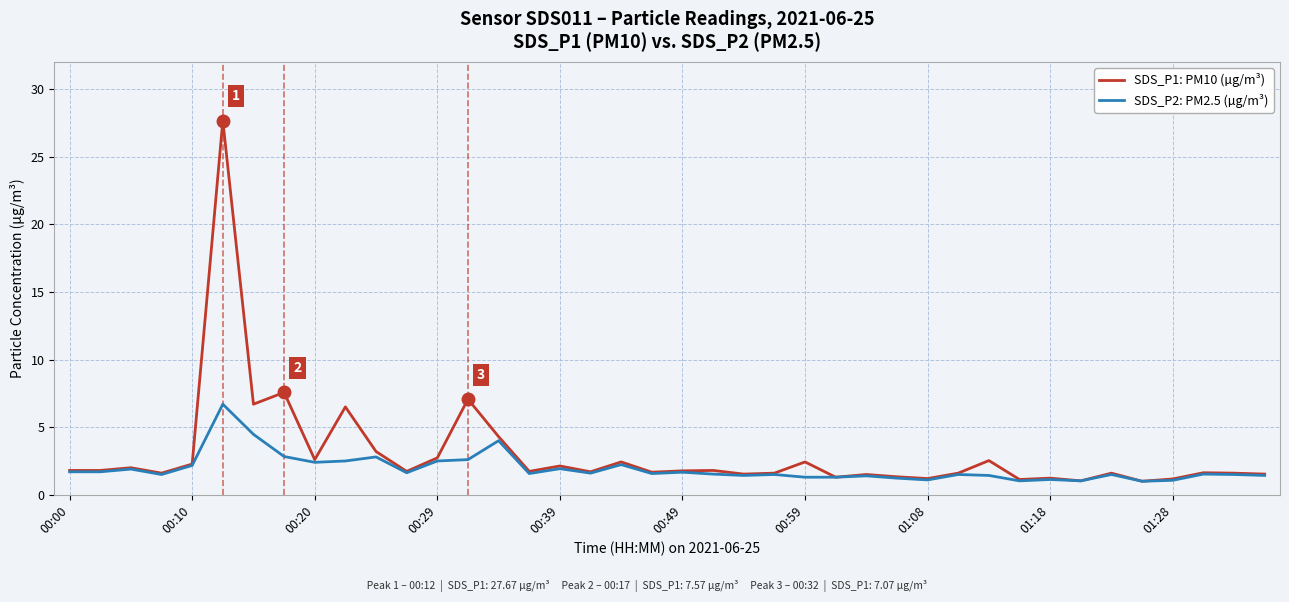

What is the minimum value shown in the chart?

1.0